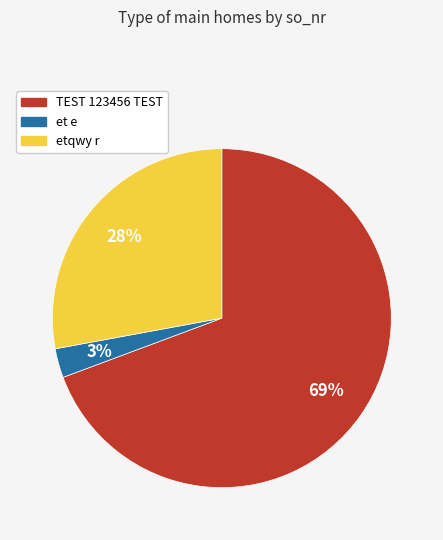

To the nearest percent, what is the combined percentage of et e and TEST 123456 TEST?

72%